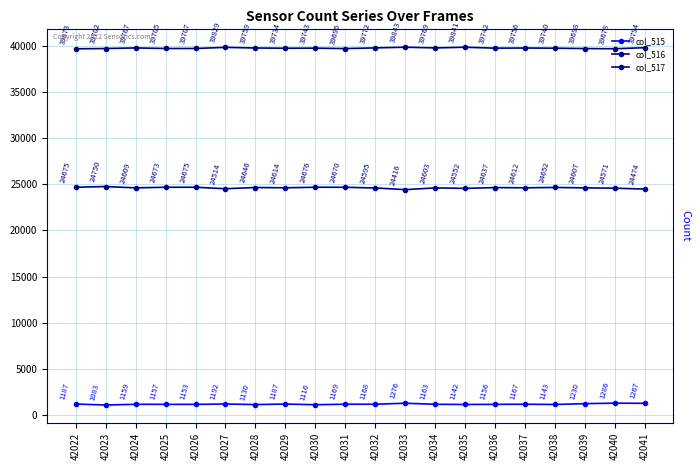

Where is the first local maximum for col_516?

42023